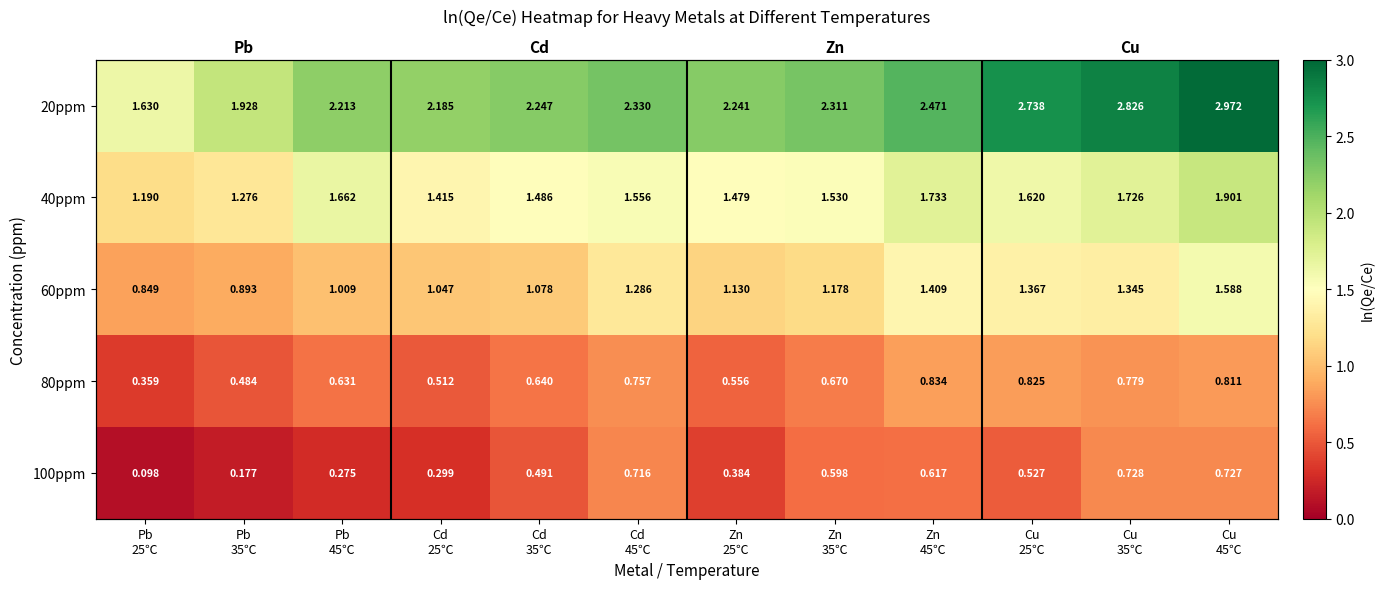

Which series changed the most between Cu 25℃ and Cu 35℃?

100ppm